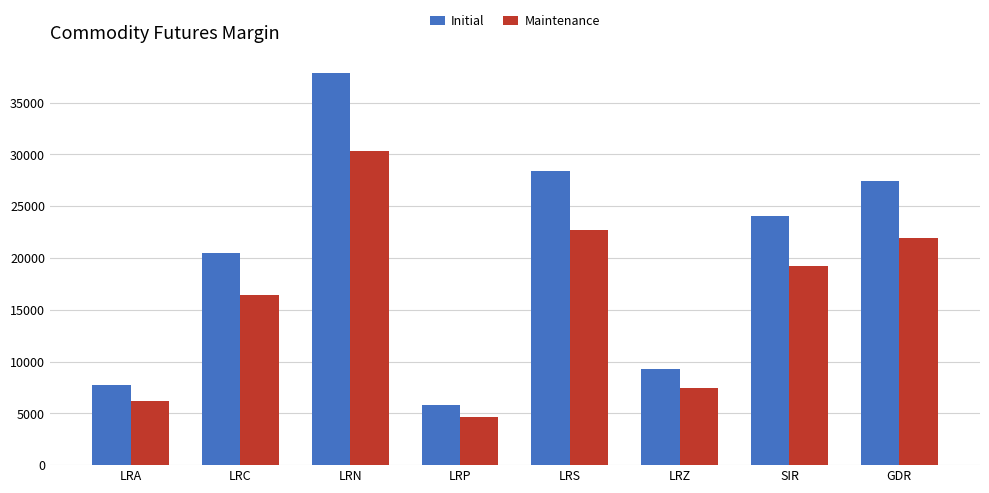

What is the spread (max minus min) of values at SIR?

4810